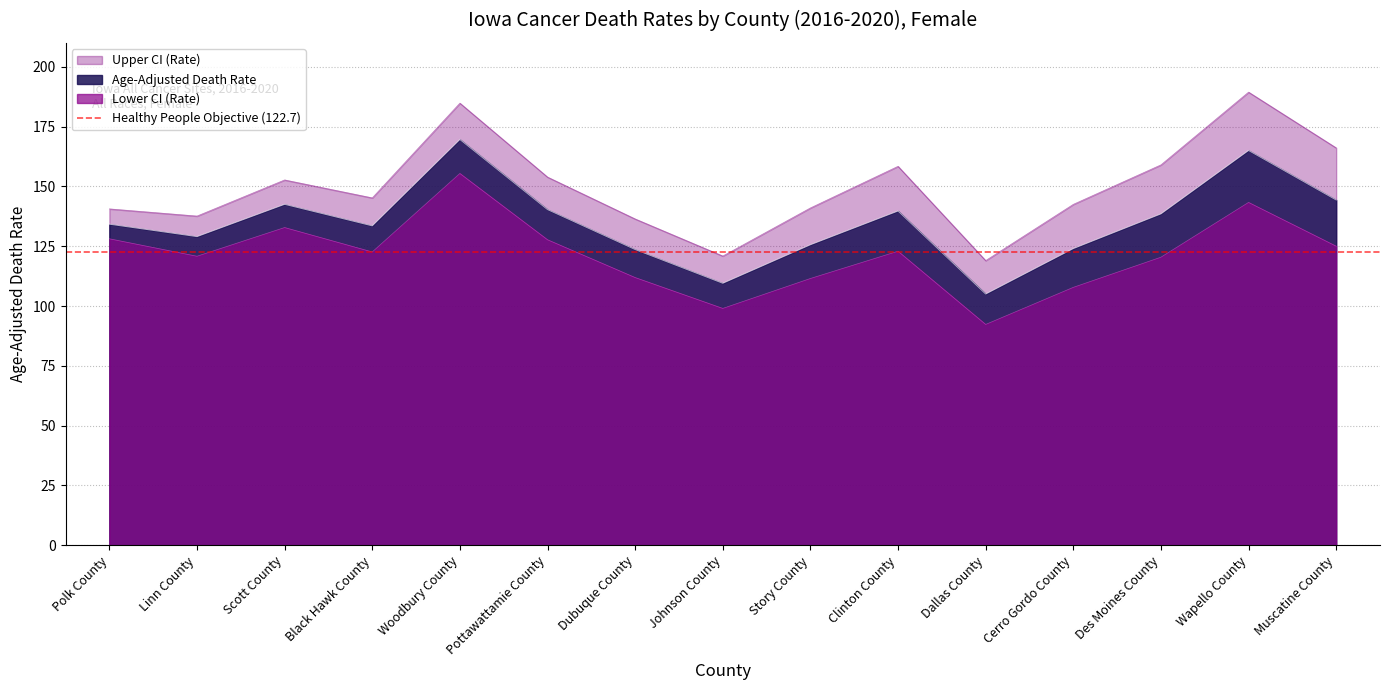

Which series has the largest total across all categories?

Upper CI (Rate)